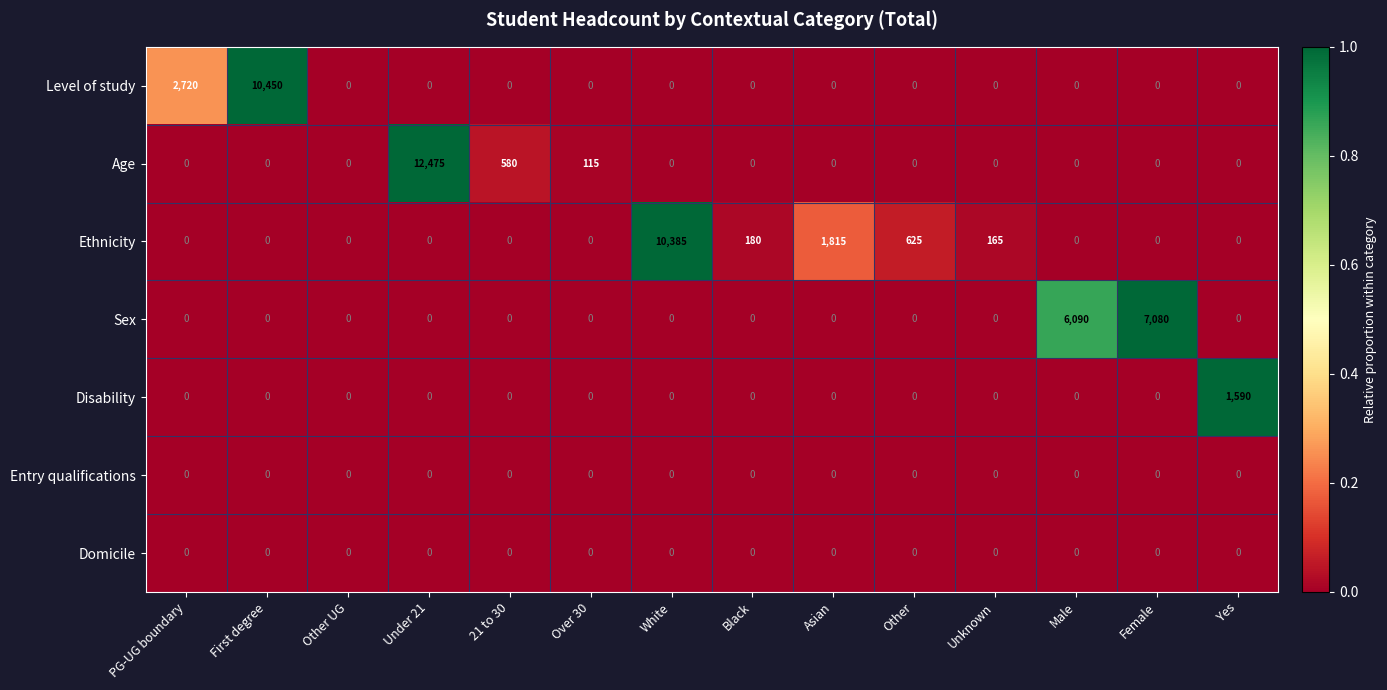

Which series has the largest range (max minus min)?

Age